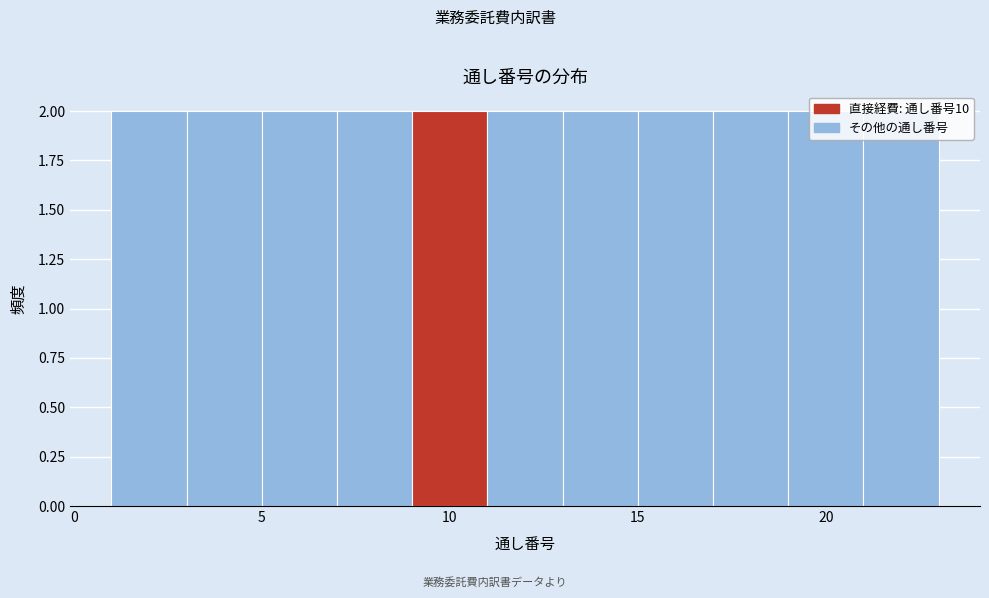

Reading left to right, list every bar in this chart as the range it spans on the x-axis followed by its height. The values are not printed on the chart, so give them approximately, as read against the axis.

1 to 3: 2
3 to 5: 2
5 to 7: 2
7 to 9: 2
9 to 11: 2
11 to 13: 2
13 to 15: 2
15 to 17: 2
17 to 19: 2
19 to 21: 2
21 to 23: 2